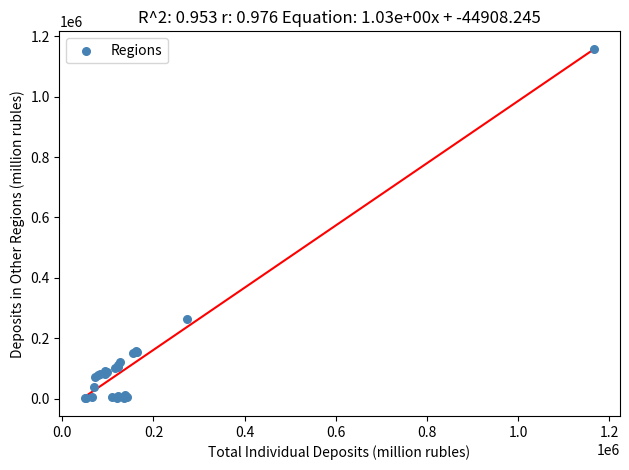

What Y value in the scatter plot is closest to 579347?

265137